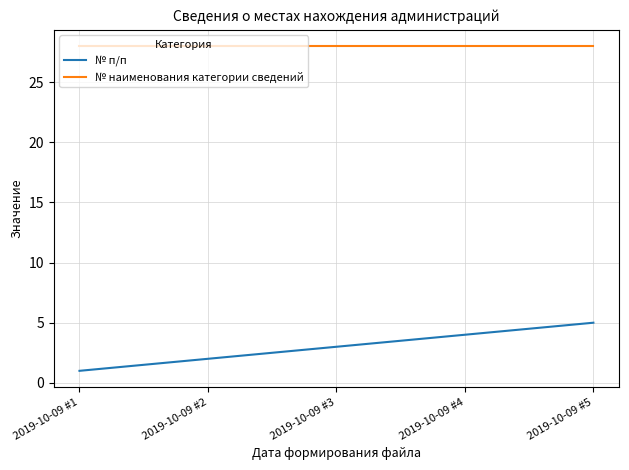

What is the lowest value of the № п/п series?

1